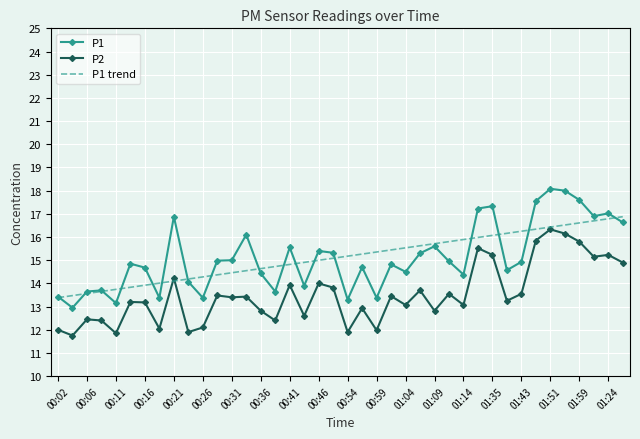

Which series has the largest range (max minus min)?

P1